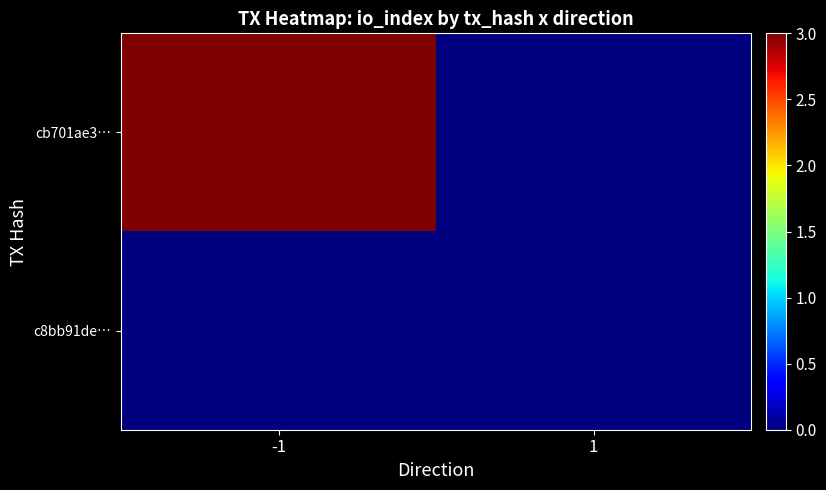

Rank the series at 1 from highest to lowest value.

cb701ae3…, c8bb91de…